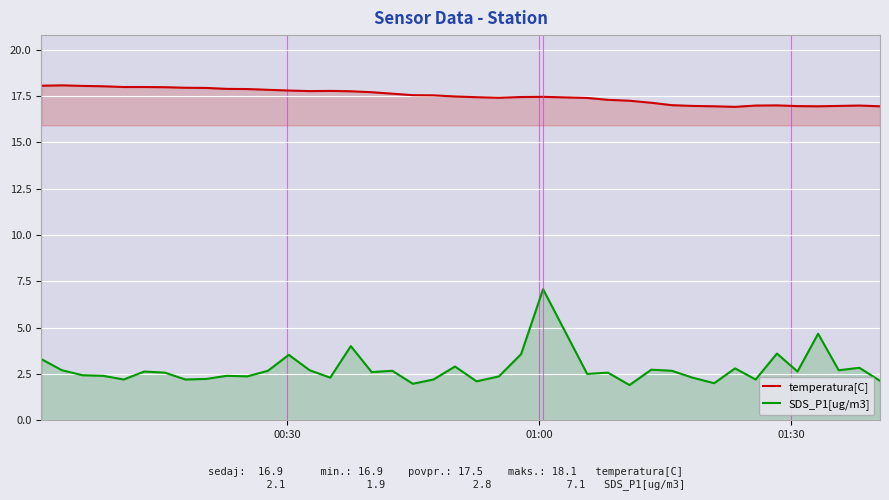

What is the maximum value for SDS_P1[ug/m3]?

7.1